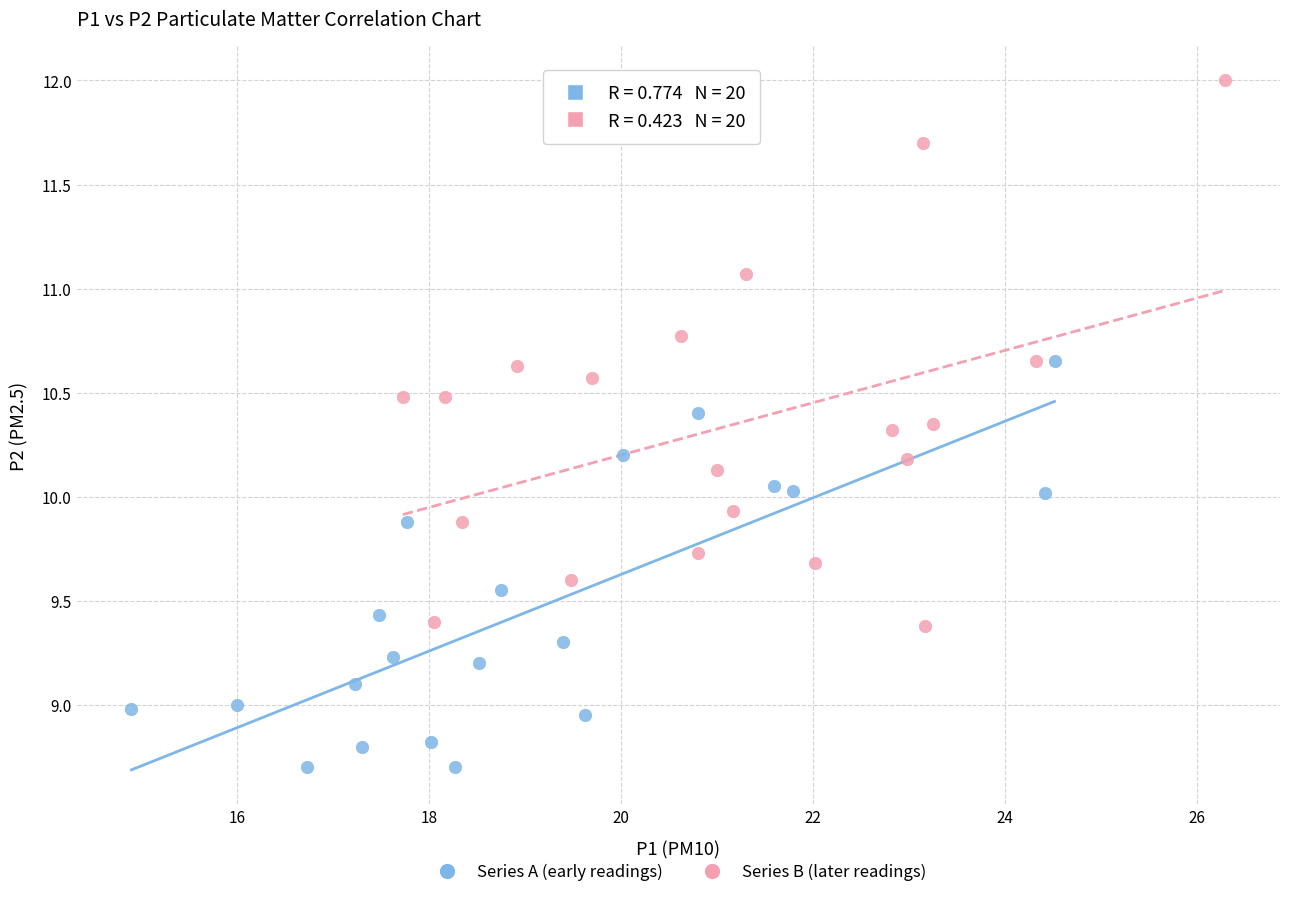

Which series has the largest Y range (max minus min)?

Series B (later readings)